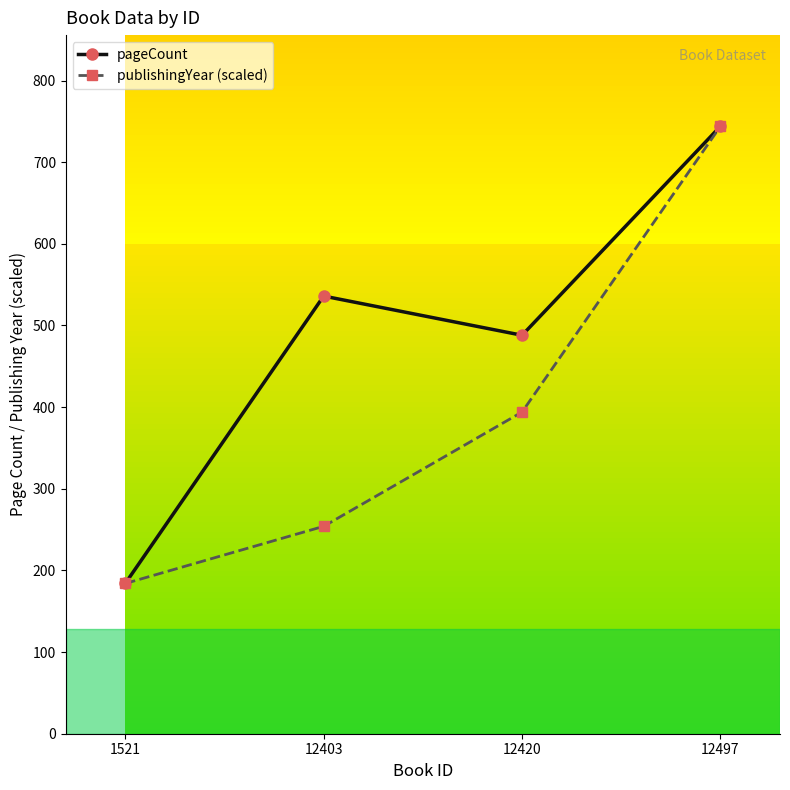

What is the value of the pageCount point at the 1st from the left?

184